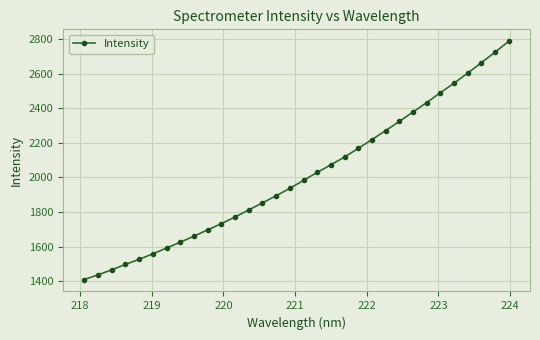

What is the difference between the maximum and minimum values?

1378.7